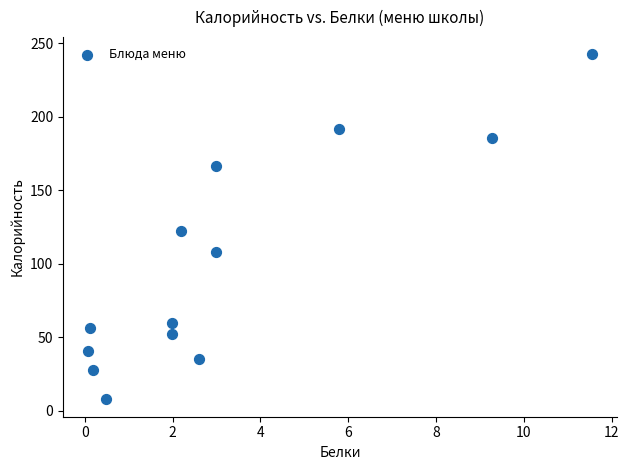

What is the range of X values (max minus min)?

11.5